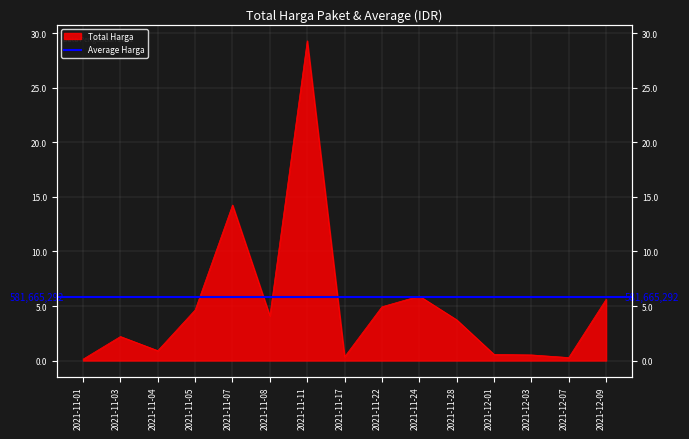

At which category does the chart reach its peak across all series?

2021-11-11